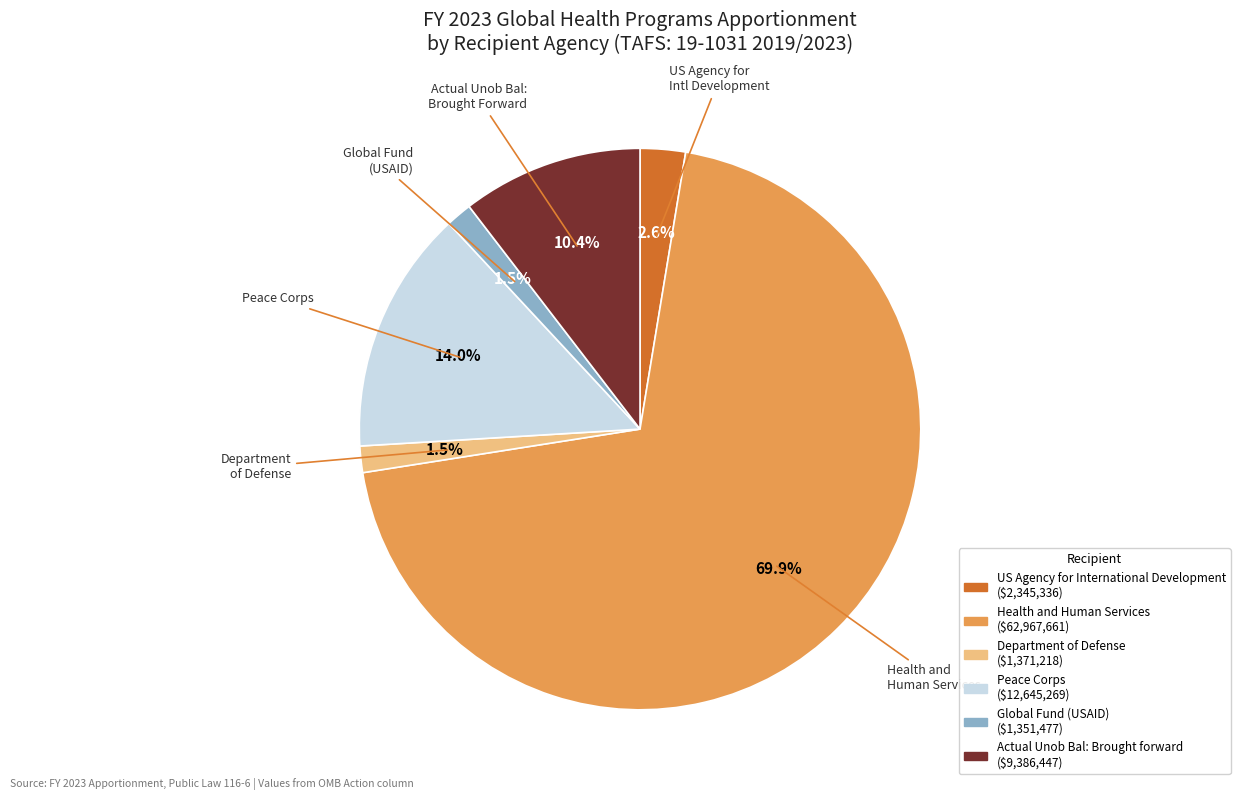

True or false: Actual Unob Bal: Brought forward accounts for 10% of the total.

True